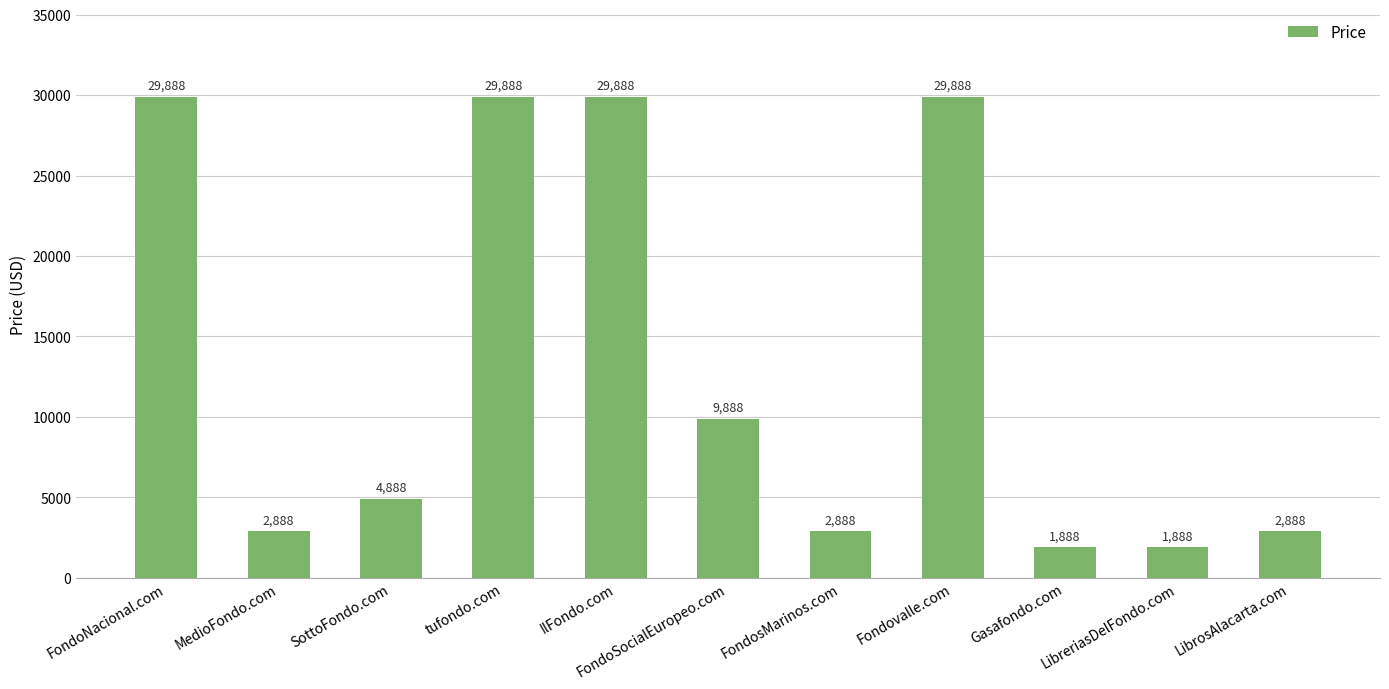

Reading left to right, extract all data points from this chart.

29888	2888	4888	29888	29888	9888	2888	29888	1888	1888	2888